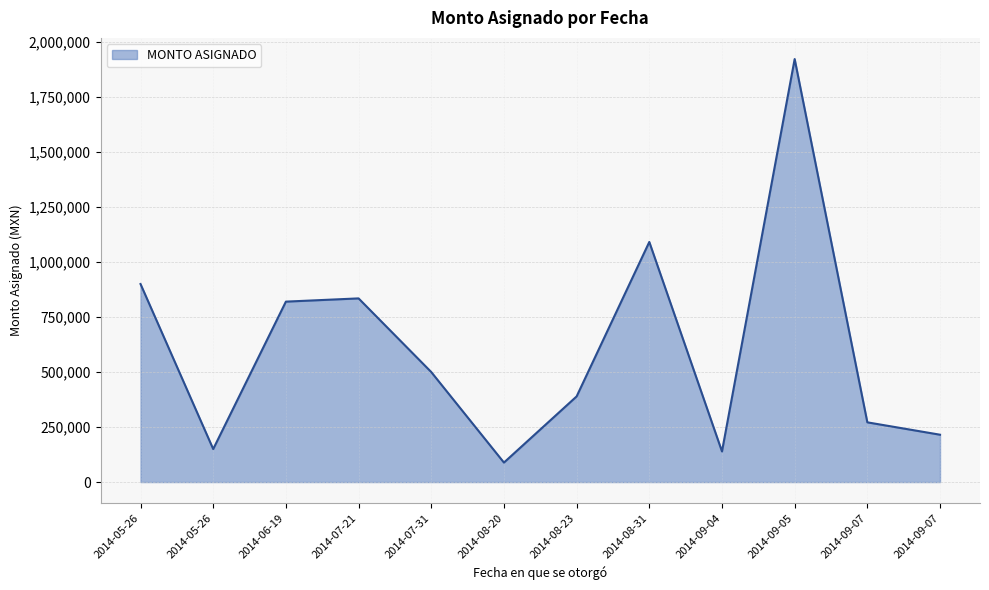

Is it true that the value at 2014-06-19 is 820000.0?

True